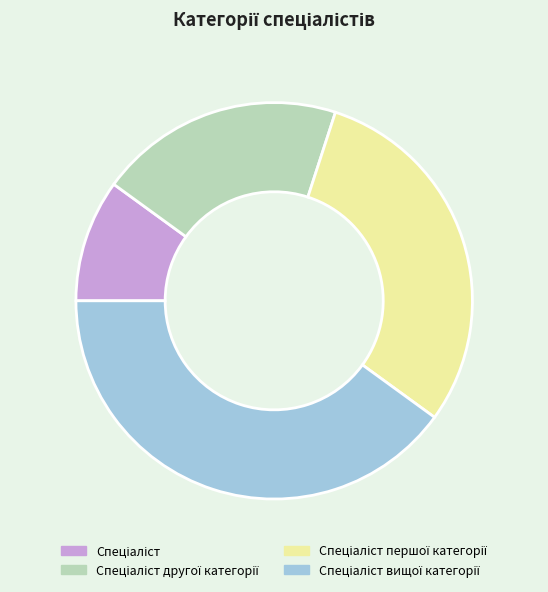

Does any single category account for the majority?

No